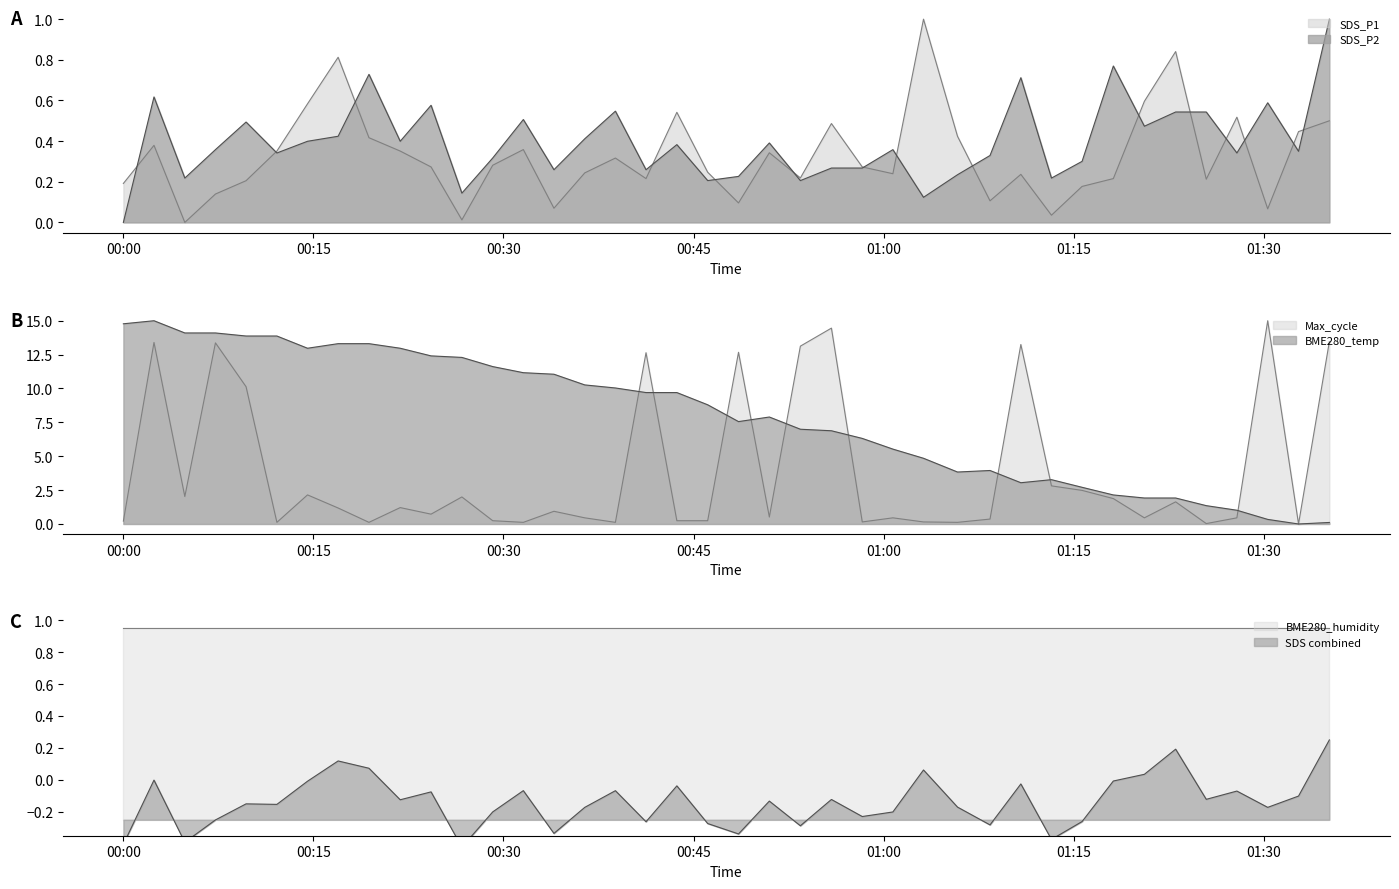

What is the greatest value displayed?

15.0